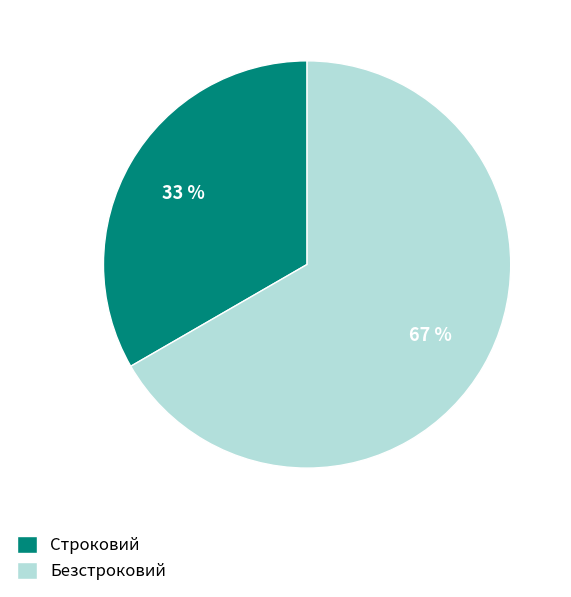

Between Строковий and Безстроковий, which is larger?

Безстроковий